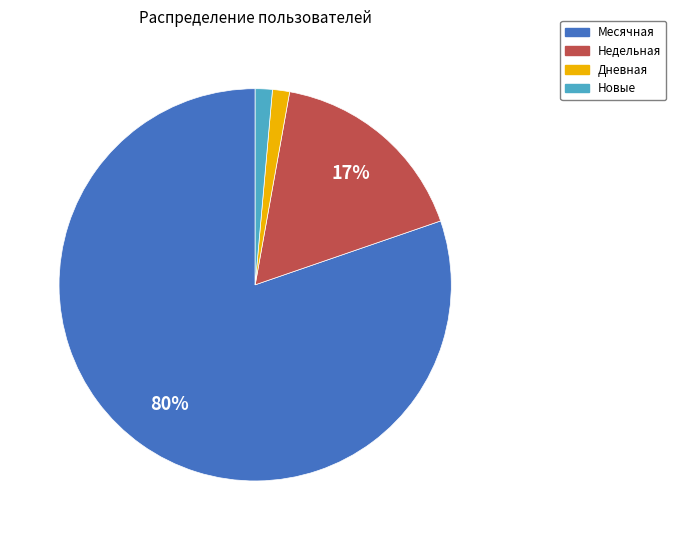

To the nearest percent, what is the average slice percentage?

25%